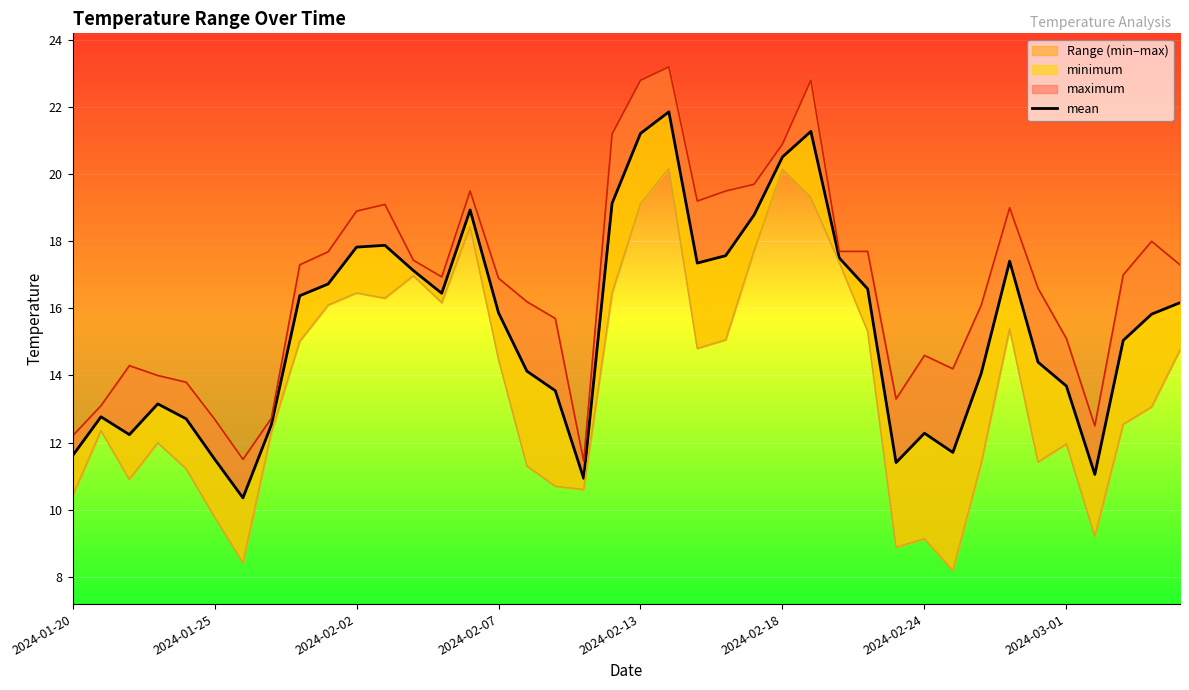

What is the value of the 39th point from the left?

15.8